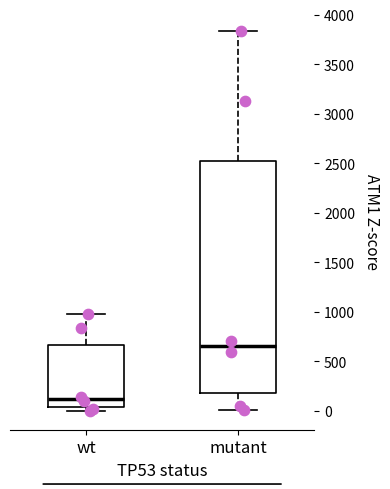

Where does the upper whisker of the box for mutant end on the y-axis? The values are not printed on the chart, so give them approximately, as read against the axis.

3850